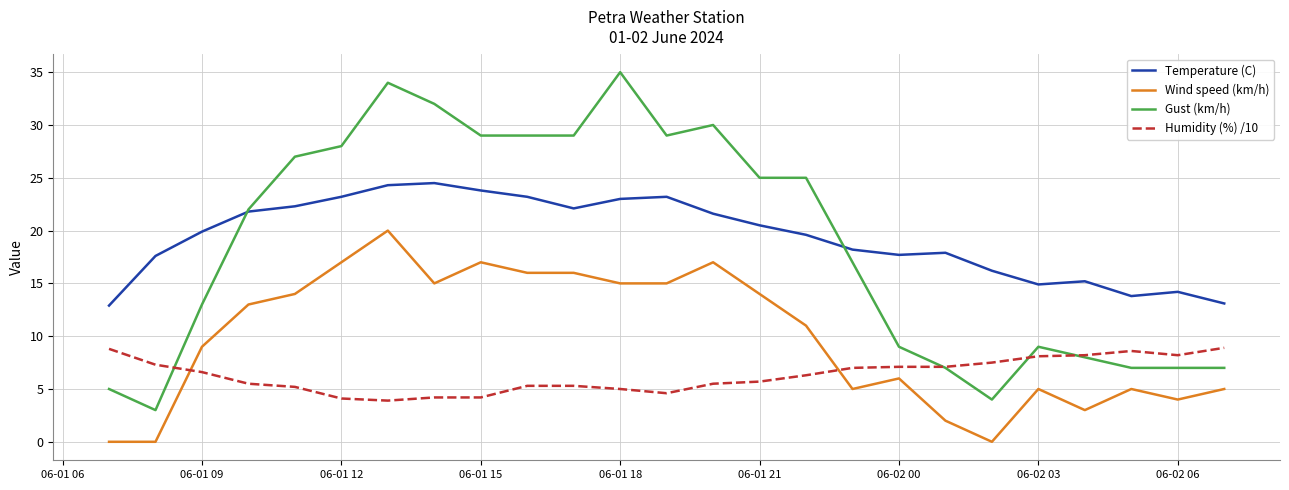

What is the difference between the maximum and minimum values in the Humidity (%) /10 series?

5.0